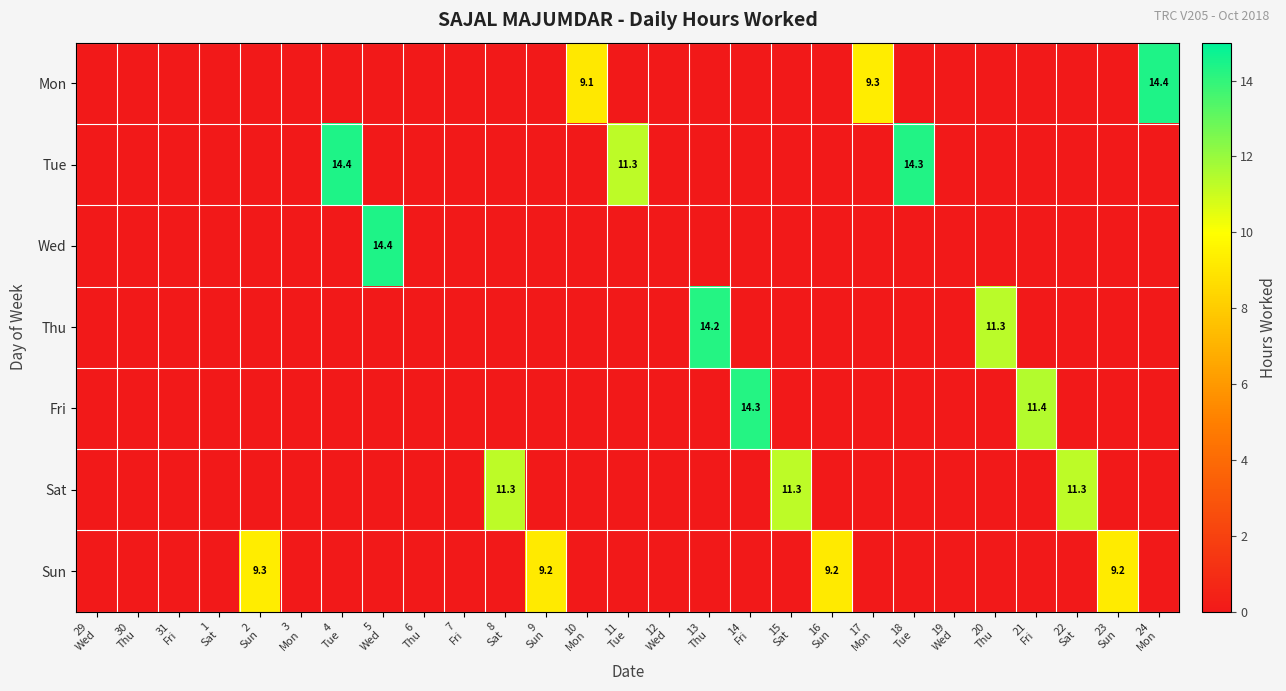

What is the sum of all Fri values?

25.7